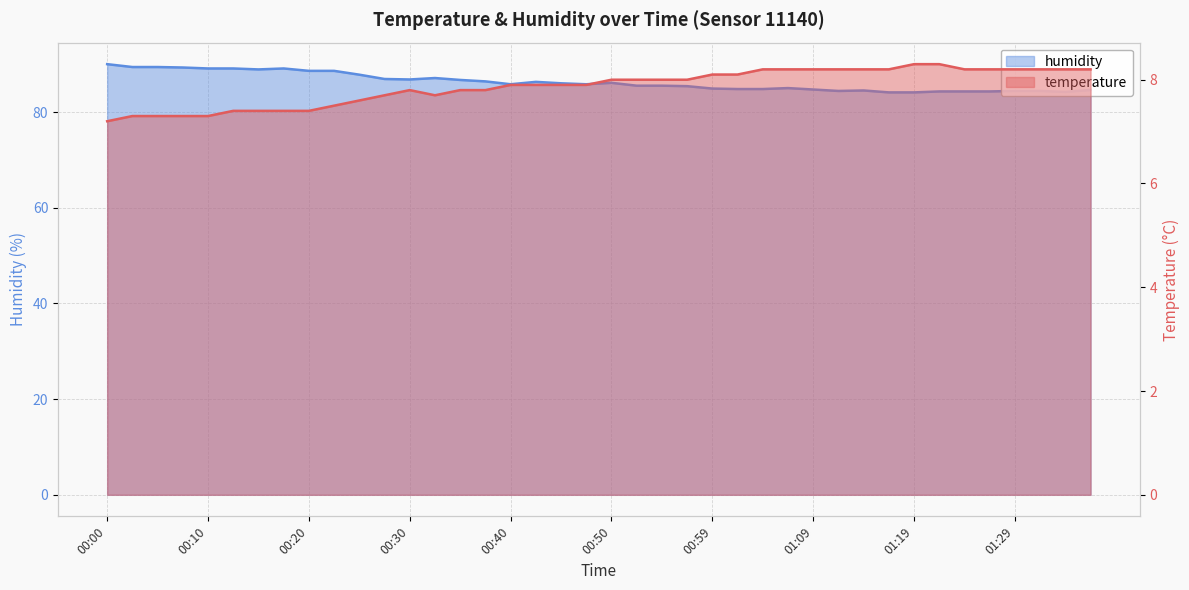

At which category does humidity reach its first local peak?

00:17